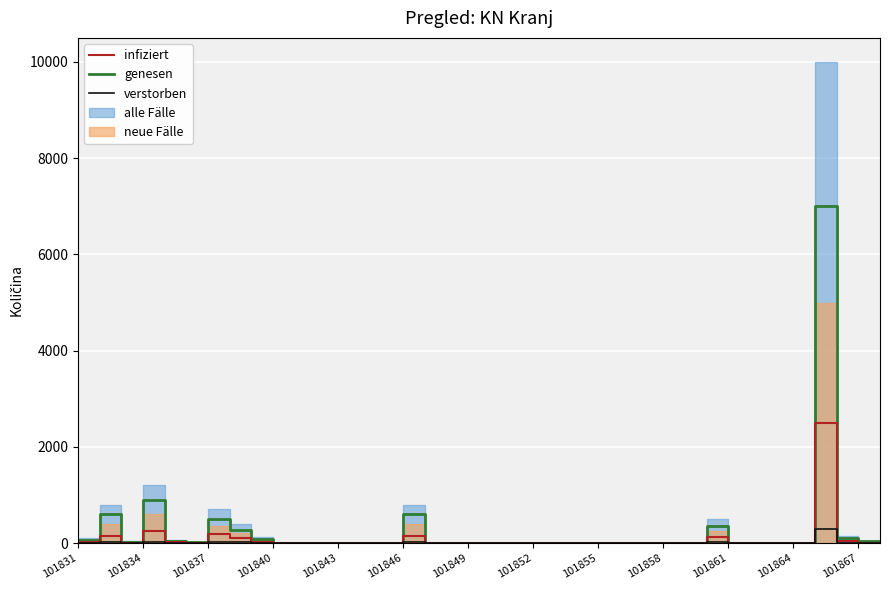

Does the chart display data point markers on the line(s)?

No